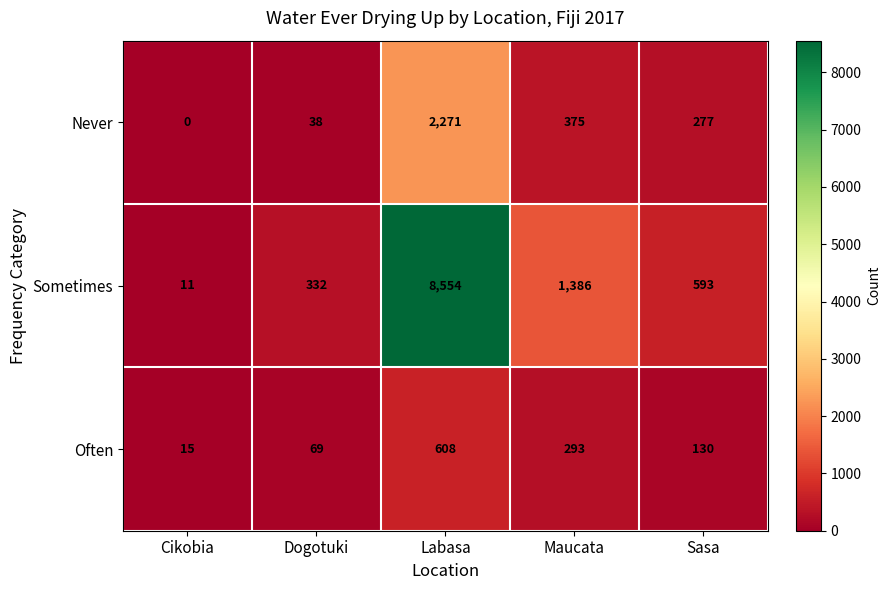

Which category has the highest value across all series?

Labasa